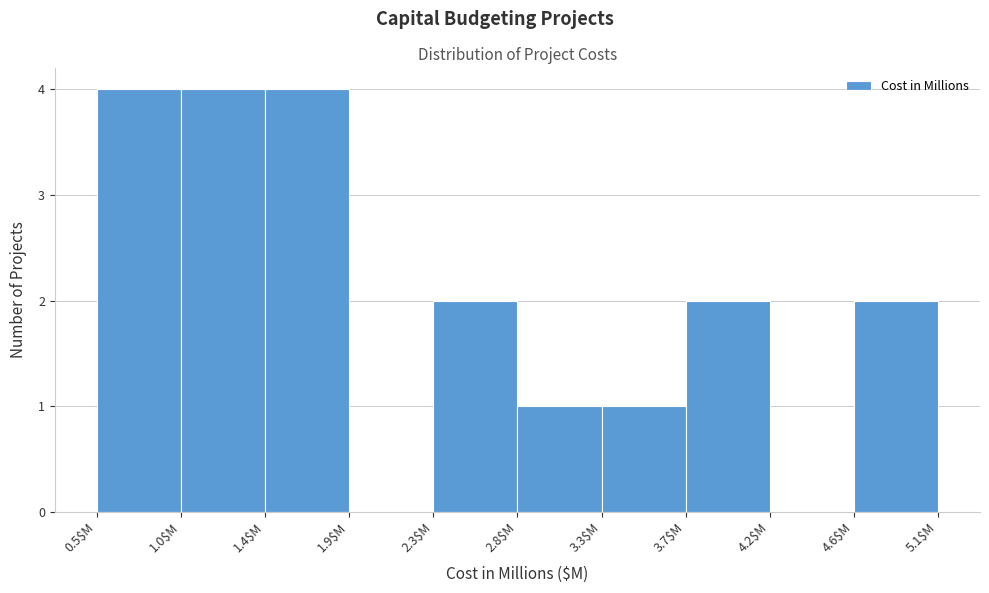

How tall is the bar that spans 4.64 to 5.10 on the x-axis? Neither the bar edges nor the heights are printed on the chart, so give them approximately, as read against the axes.

2